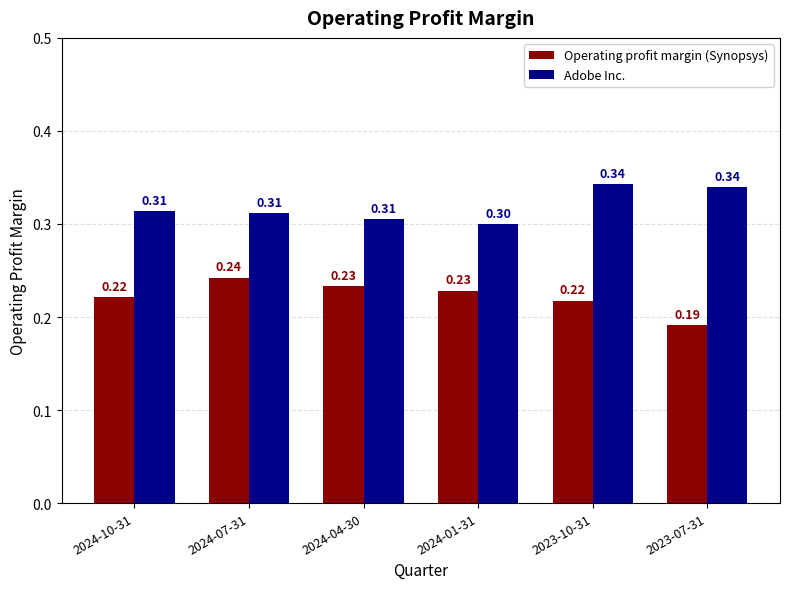

At which category is the sum across all series the highest?

2023-10-31